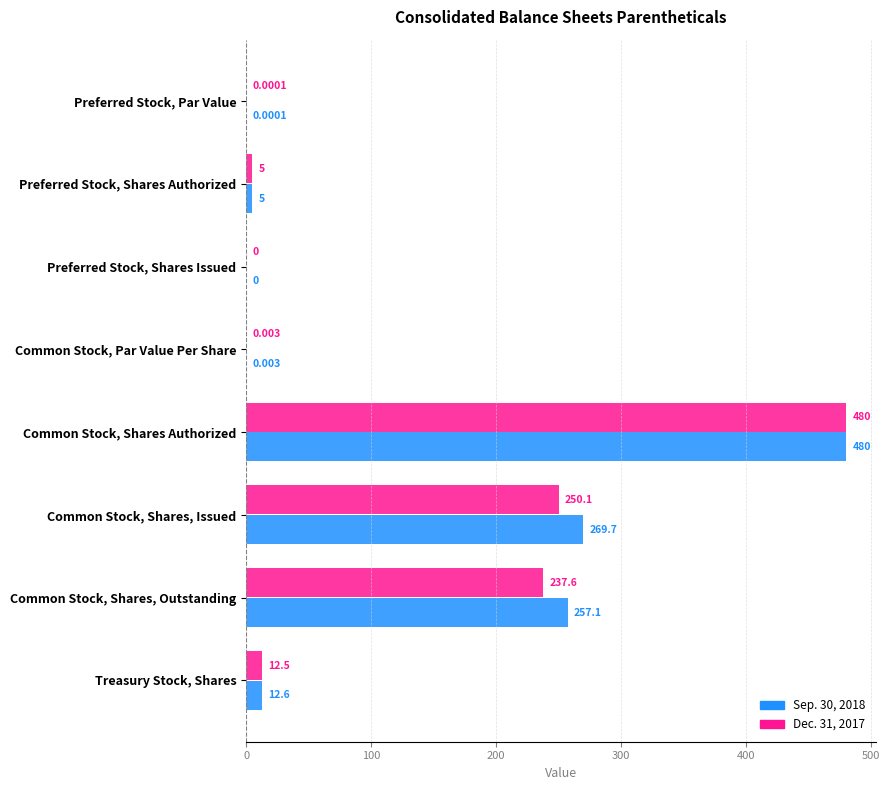

At which category does the chart reach its peak across all series?

Common Stock, Shares Authorized